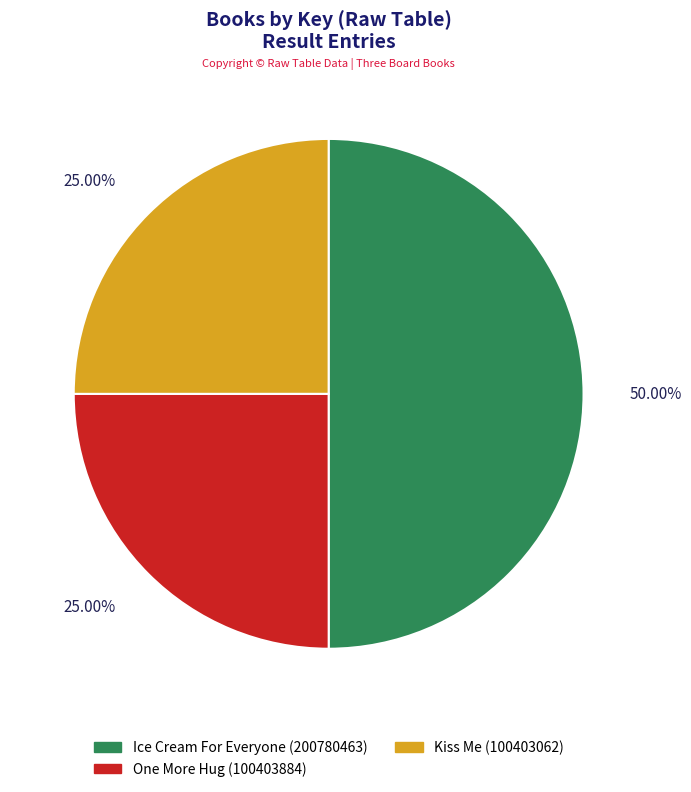

True or false: Kiss Me accounts for 31% of the total.

False